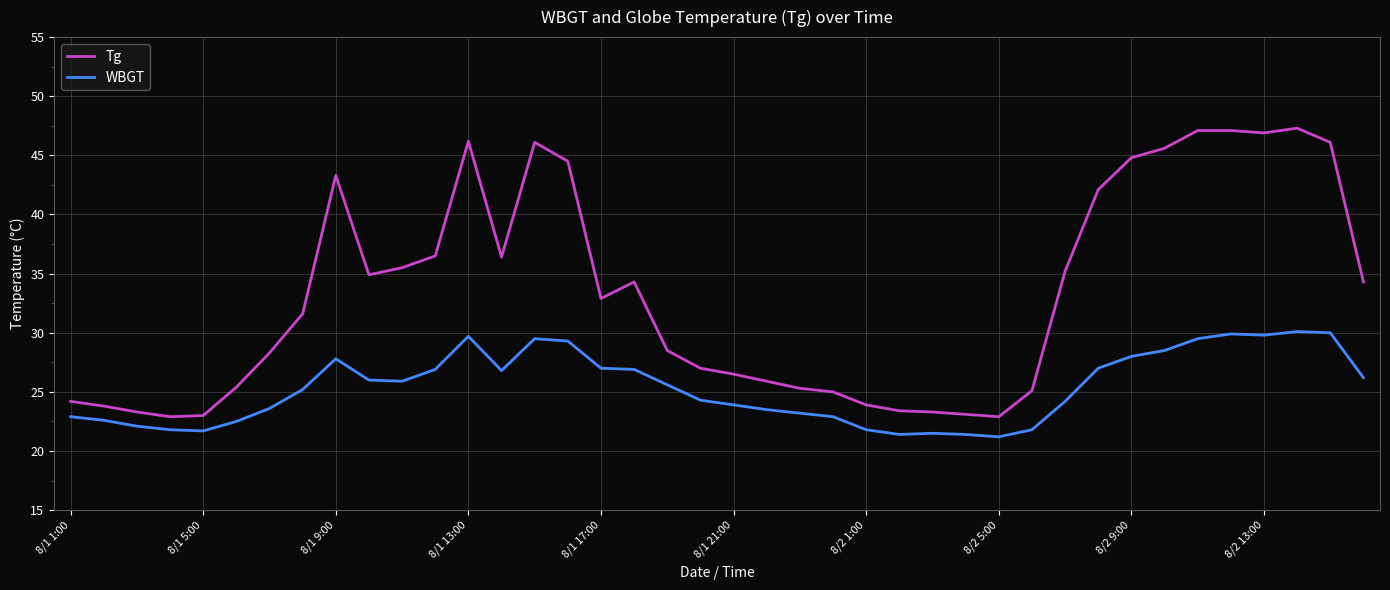

True or false: Tg and WBGT cross at least once.

False